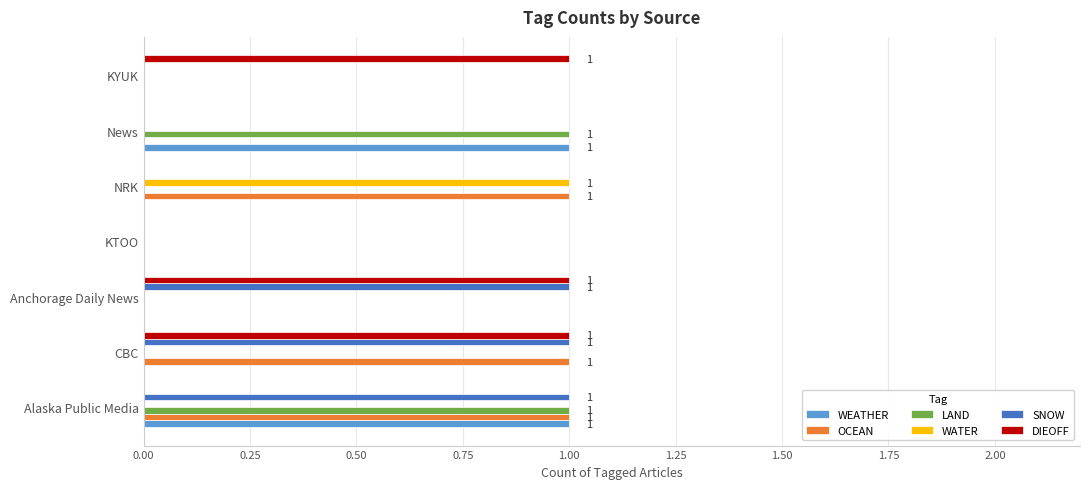

Is it true that LAND equals 1 at KYUK?

False